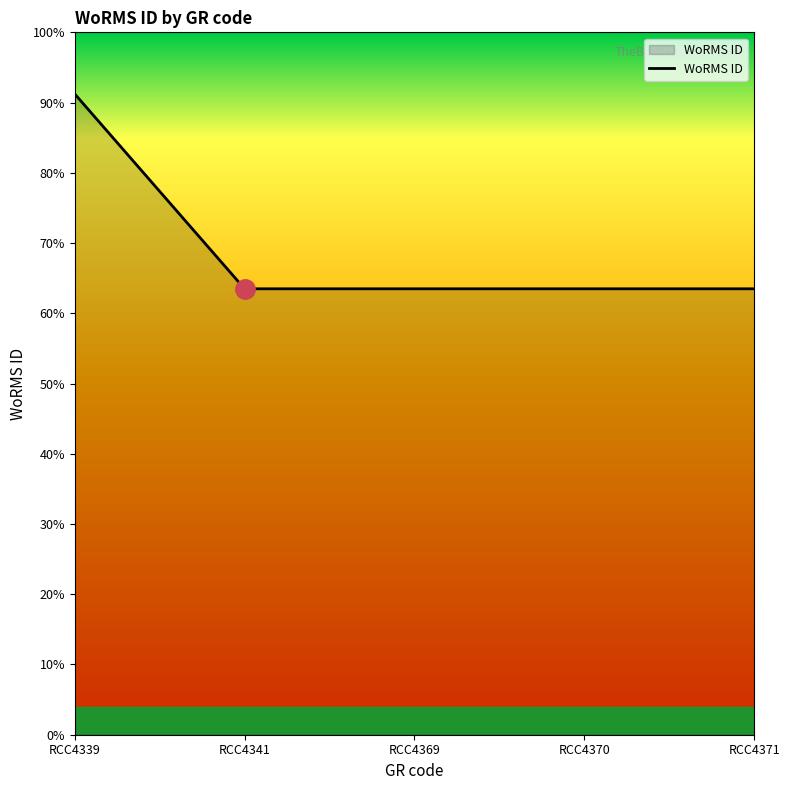

At which category does the data reach its first local valley?

RCC4341